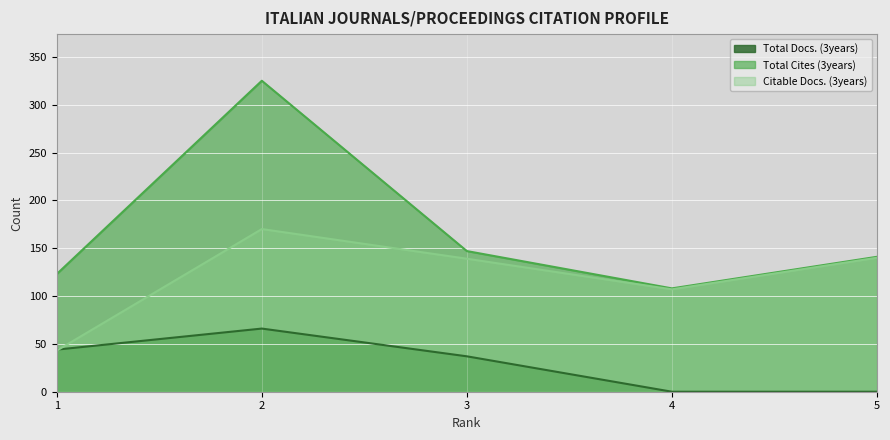

Which series ends up on top after the final intersection of Total Docs. (3years) and Citable Docs. (3years)?

Citable Docs. (3years)